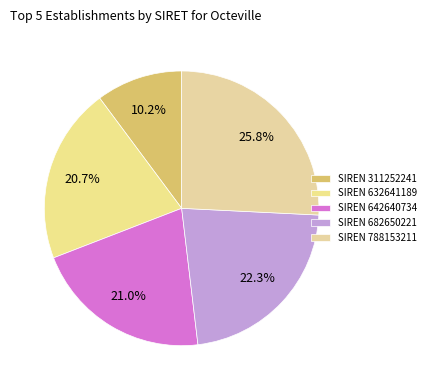

How many slices are in this pie chart?

5